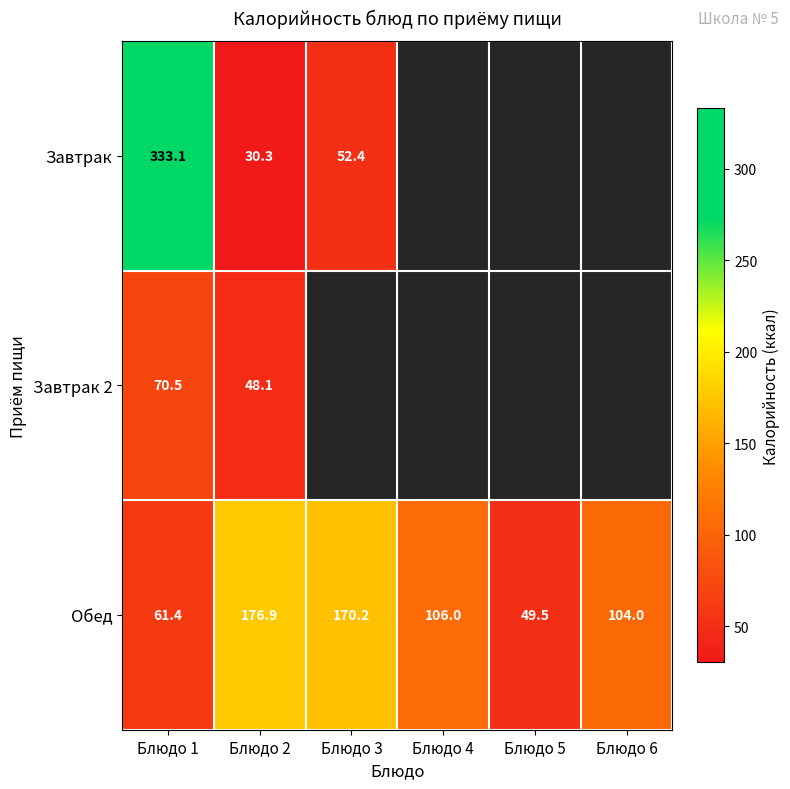

True or false: Обед has a value of 61.4 at Блюдо 1.

True